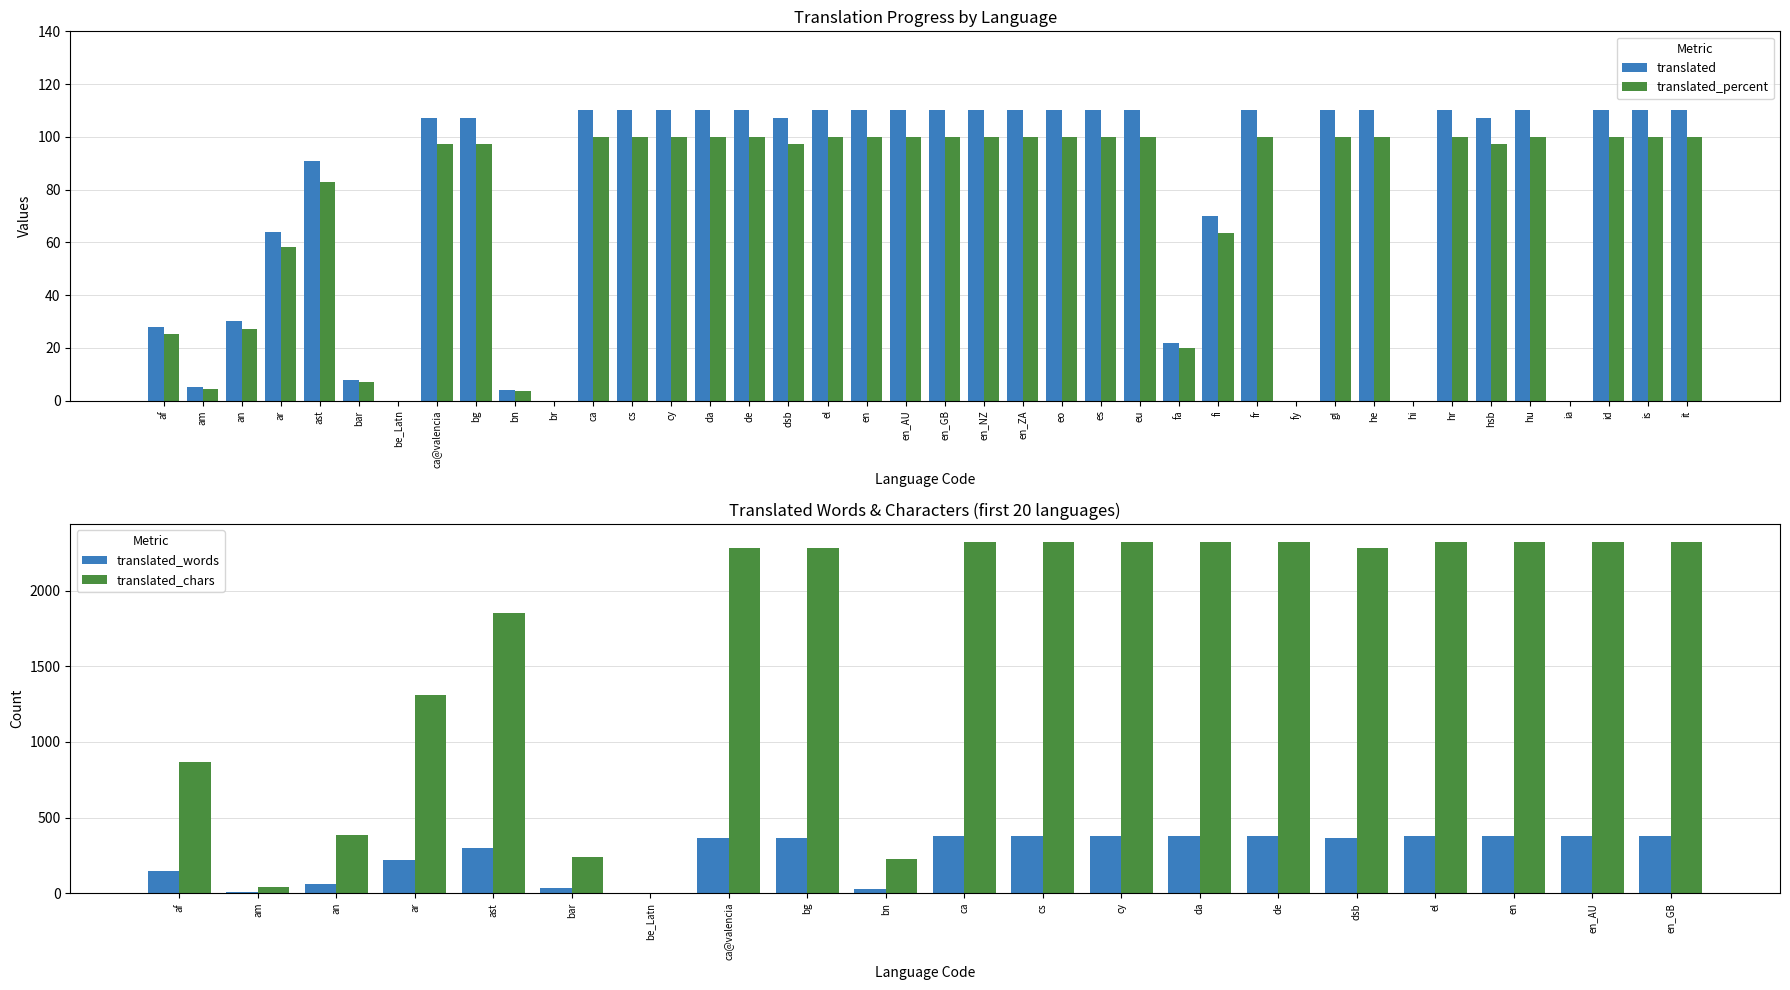

Which series has the largest total across all categories?

translated